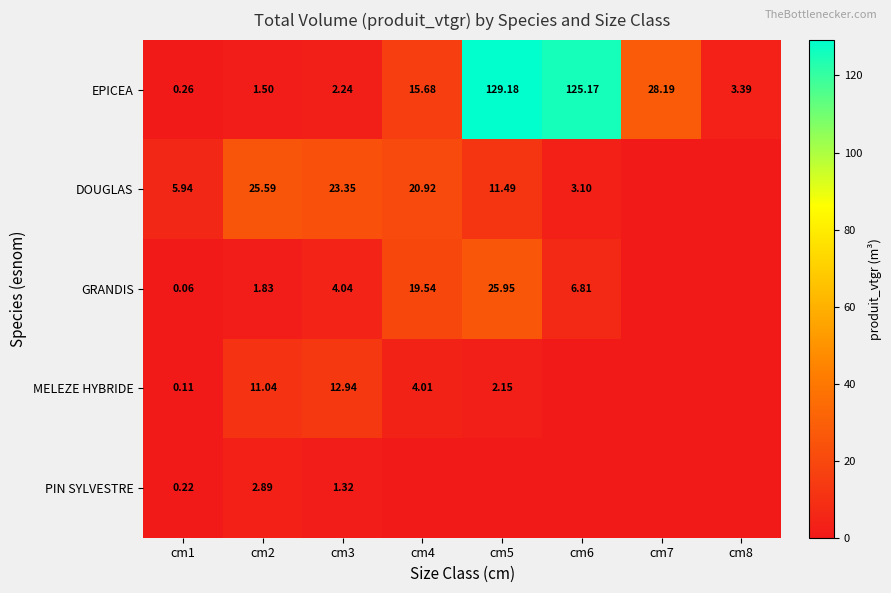

Rank the series at cm6 from highest to lowest value.

EPICEA, GRANDIS, DOUGLAS, MELEZE HYBRIDE, PIN SYLVESTRE